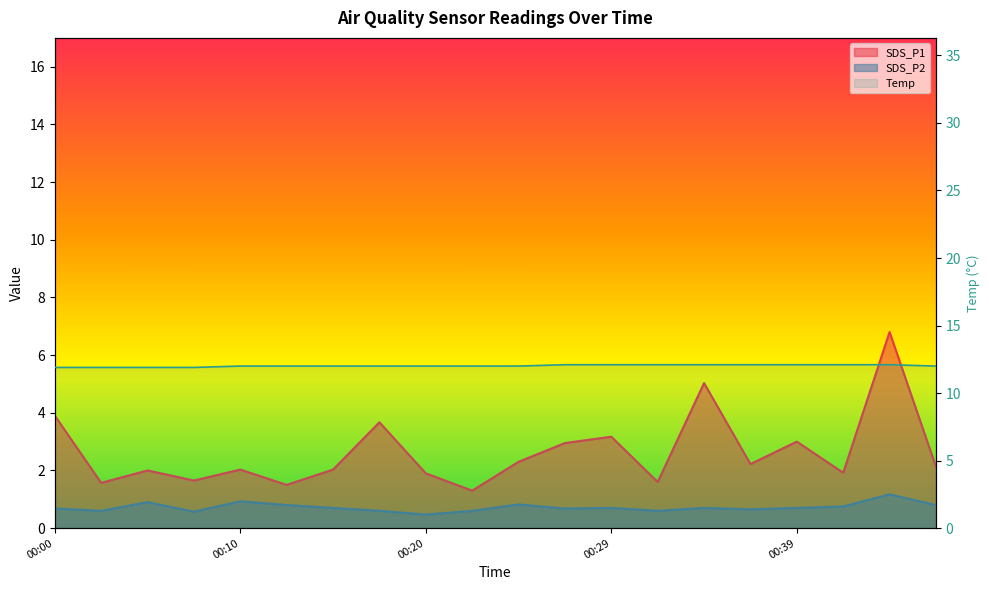

True or false: SDS_P1 has a value of 0.8 at 00:25.

False